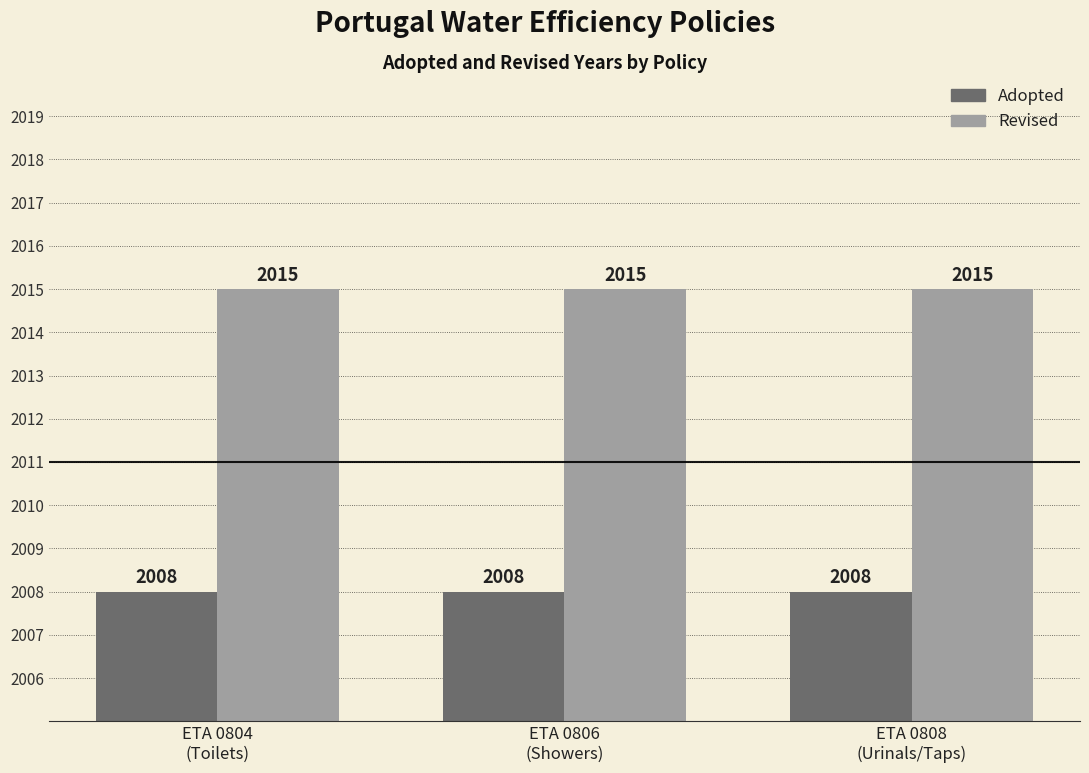

What position from the right is ETA 0804
(Toilets)?

3